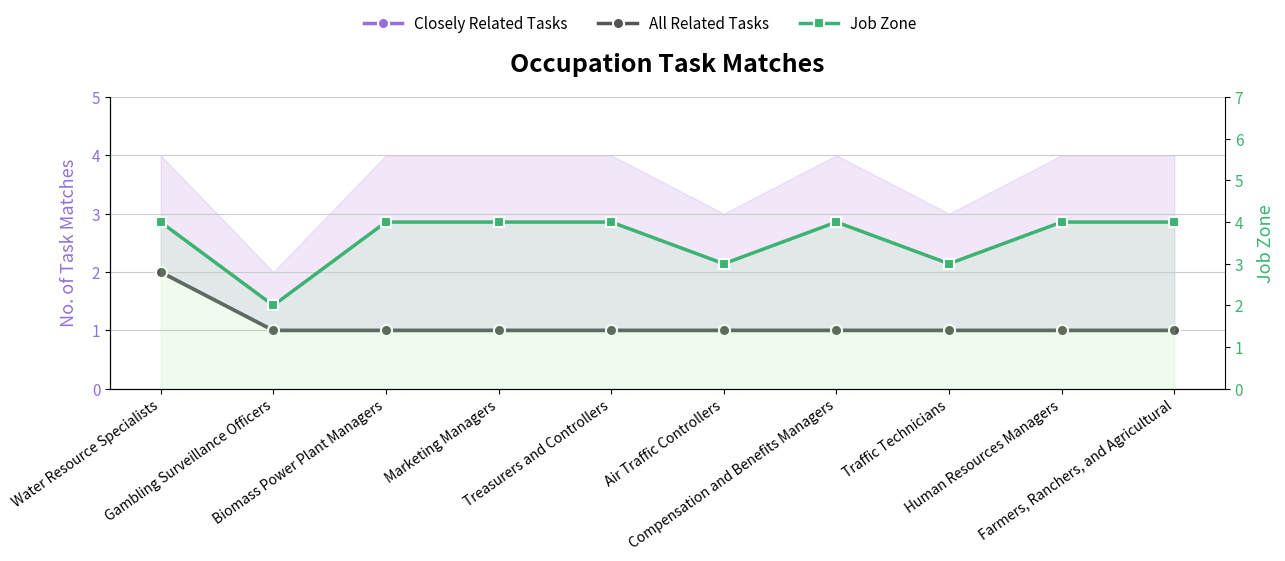

At how many categories does at least one series exceed 1?

10